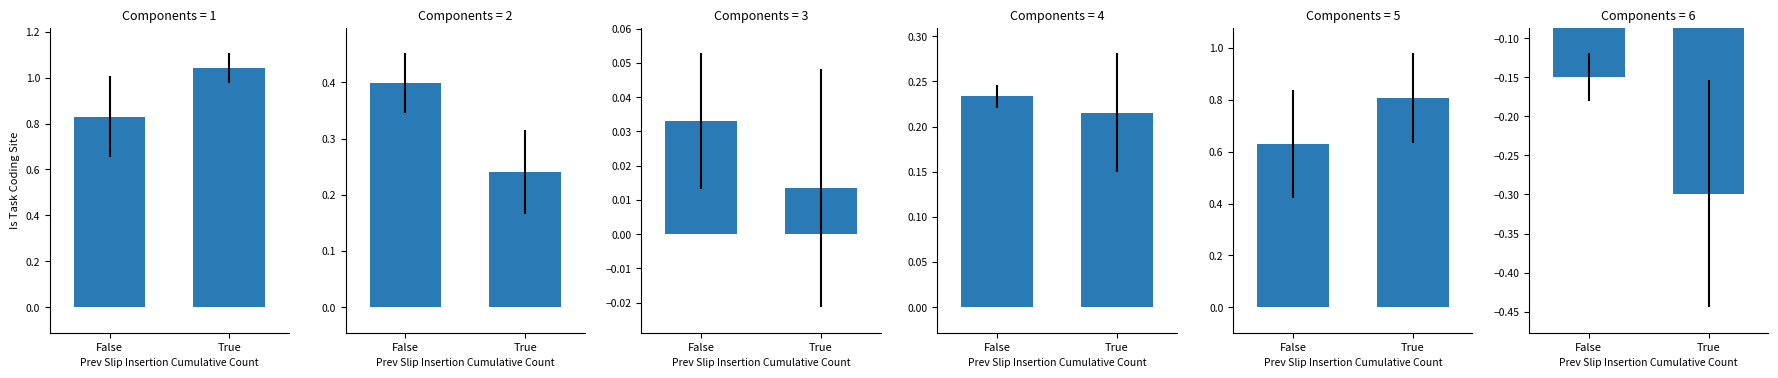

How many Jan values are between 0 and 1?

1